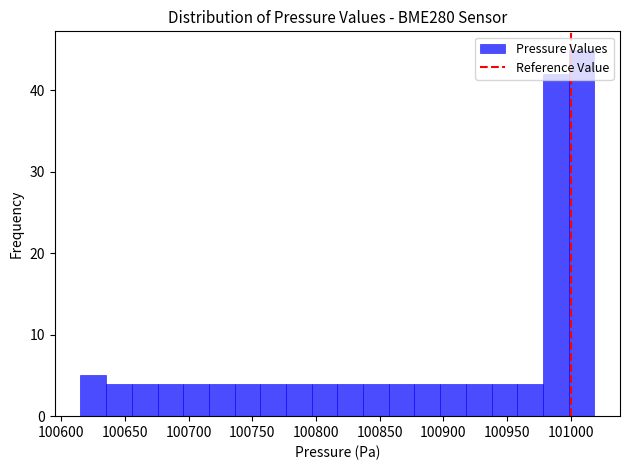

Reading left to right, transcribe this chart: for each bar, give the range it covers on the x-axis and its height. Neither the bar edges nor the heights are printed on the chart, so give them approximately, as read against the axes.

100615 to 100635: 5
100635 to 100655: 4
100655 to 100675: 4
100675 to 100695: 4
100695 to 100715: 4
100715 to 100735: 4
100735 to 100755: 4
100755 to 100775: 4
100775 to 100795: 4
100795 to 100815: 4
100815 to 100835: 4
100835 to 100855: 4
100855 to 100875: 4
100875 to 100900: 4
100900 to 100920: 4
100920 to 100940: 4
100940 to 100960: 4
100960 to 100980: 4
100980 to 101000: 42
101000 to 101020: 45